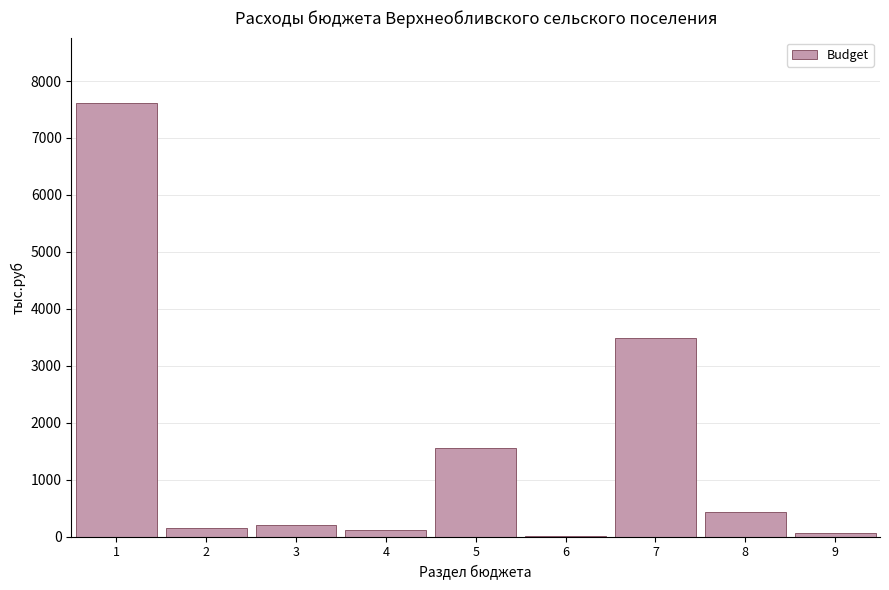

What is the greatest value displayed?

7619.0